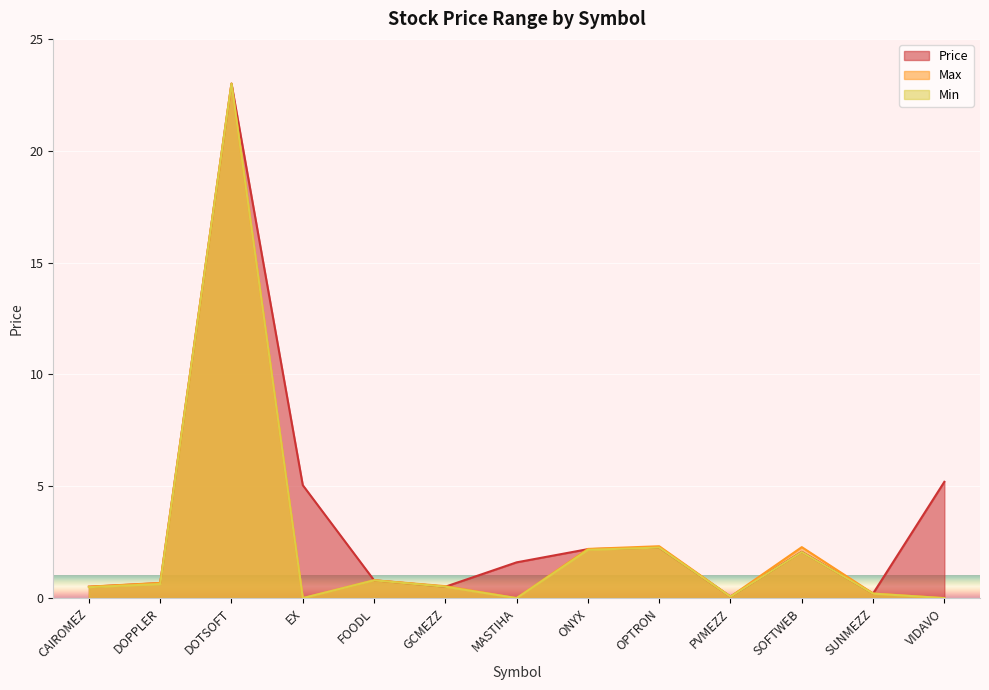

Which category has the highest value across all series?

DOTSOFT